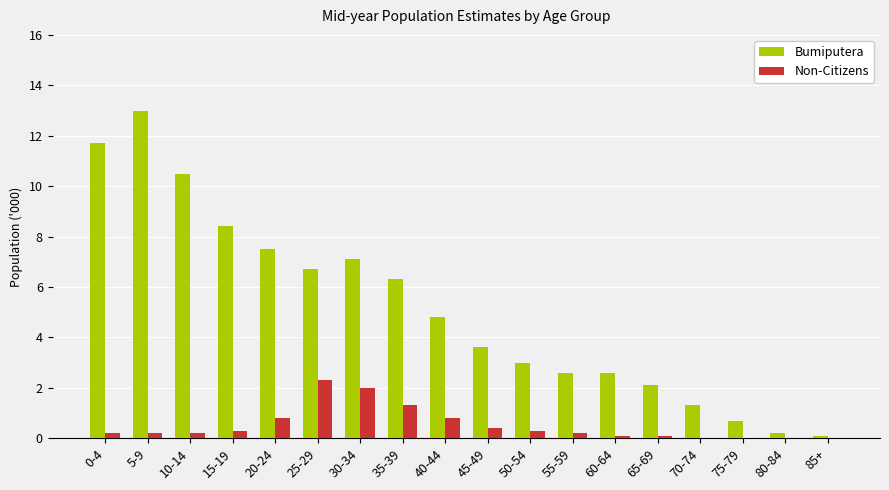

What is the greatest value displayed?

13.0